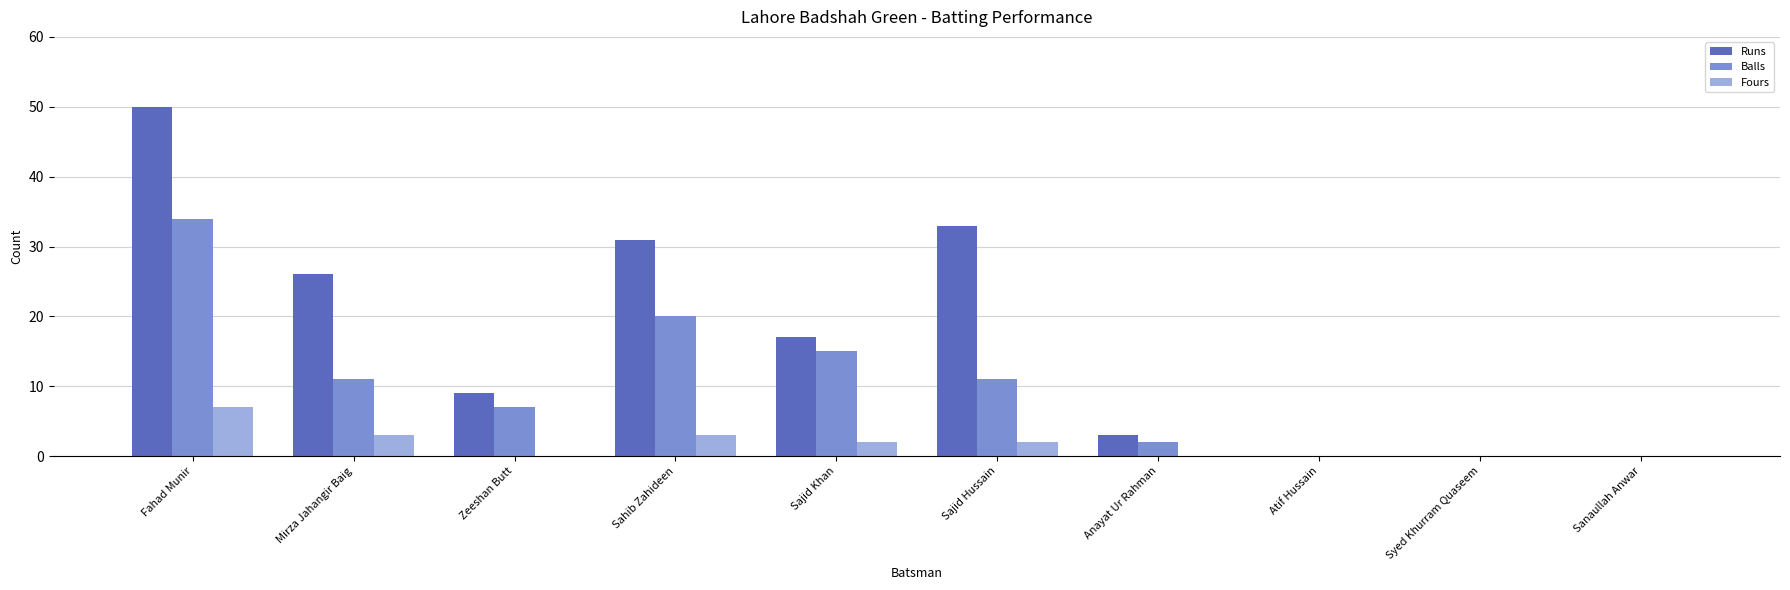

The value of Fours at Sahib Zahideen is 3. True or false?

True